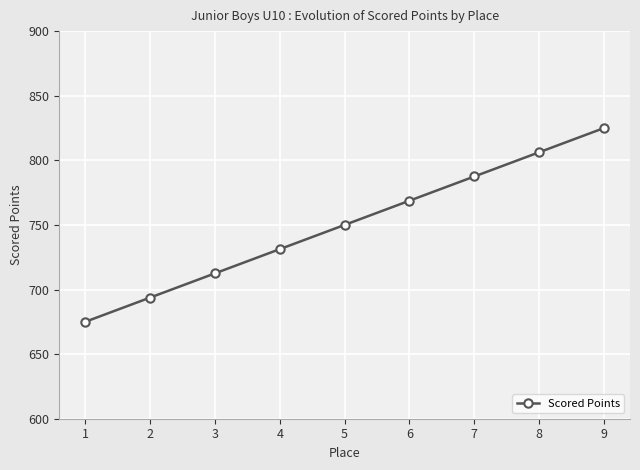

What is the value of the 9th point from the left?

825.0